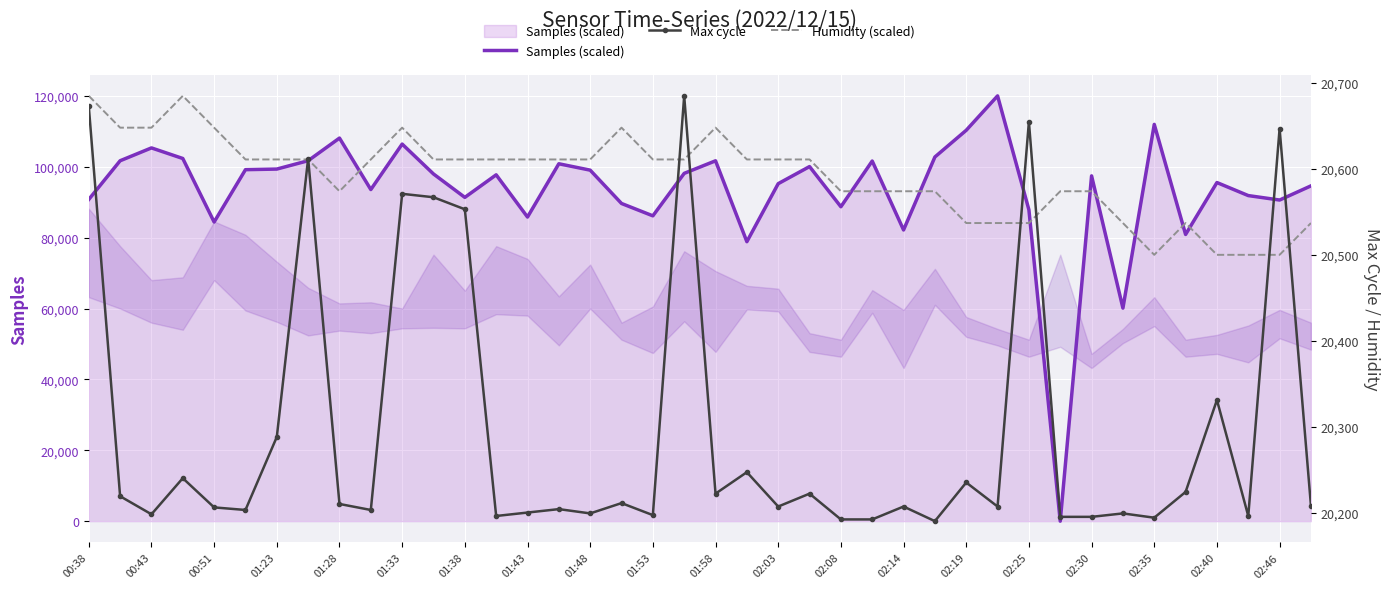

The value of Samples (scaled) at 02:35 is 24043.1. True or false?

False